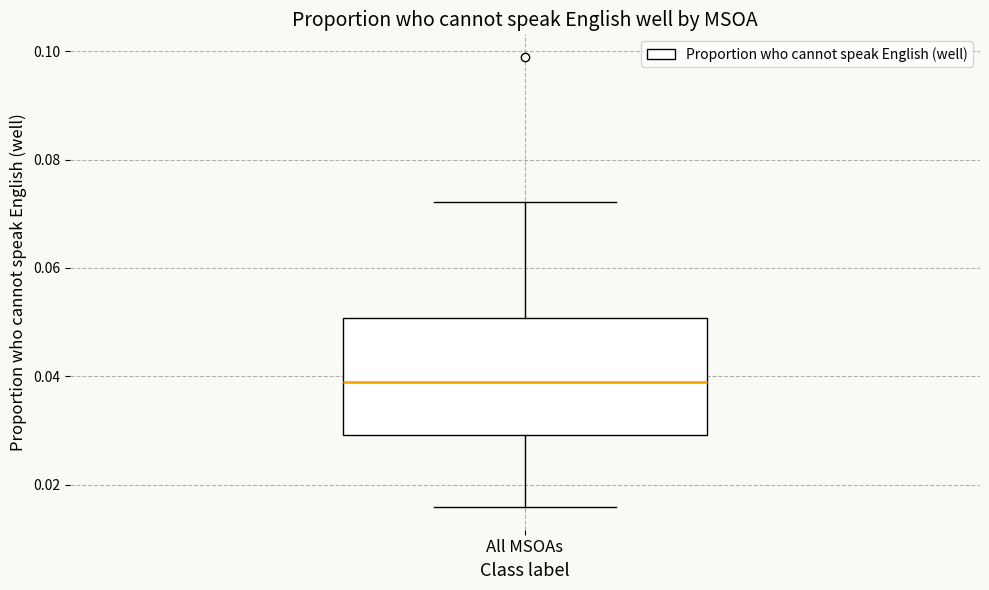

Read this box plot against the y-axis: the position of the median line, the range covered by the box, and the ends of both whiskers. The values are not printed on the chart, so give them approximately, as read against the axis.

median 0.038, box 0.030 to 0.050, whiskers 0.016 to 0.072